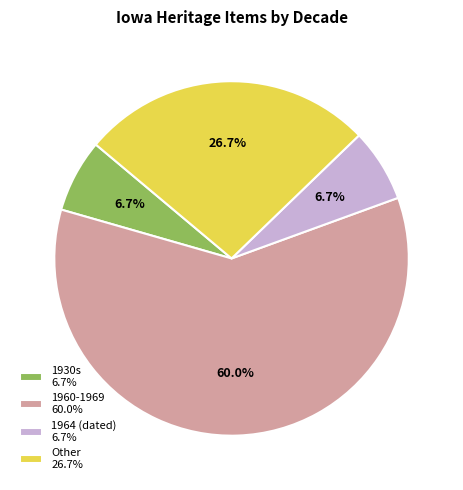

Do 1964 (dated) 6.7% and Other 26.7% together represent more than half of the pie?

No